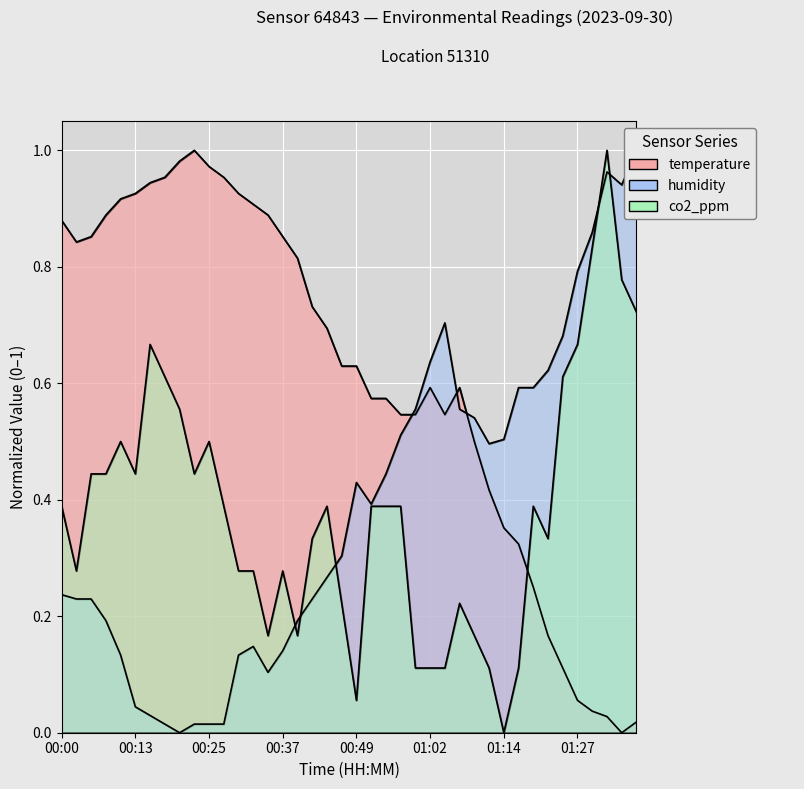

Rank the series by their maximum value, from highest to lowest.

temperature, humidity, co2_ppm